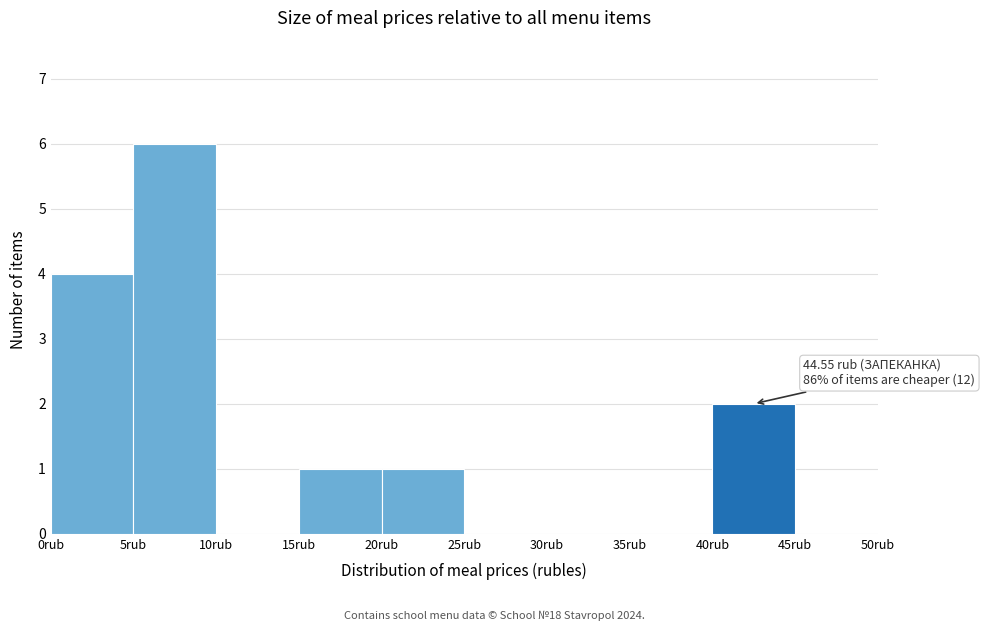

Over which range of the x-axis is the bar tallest?

5 to 10